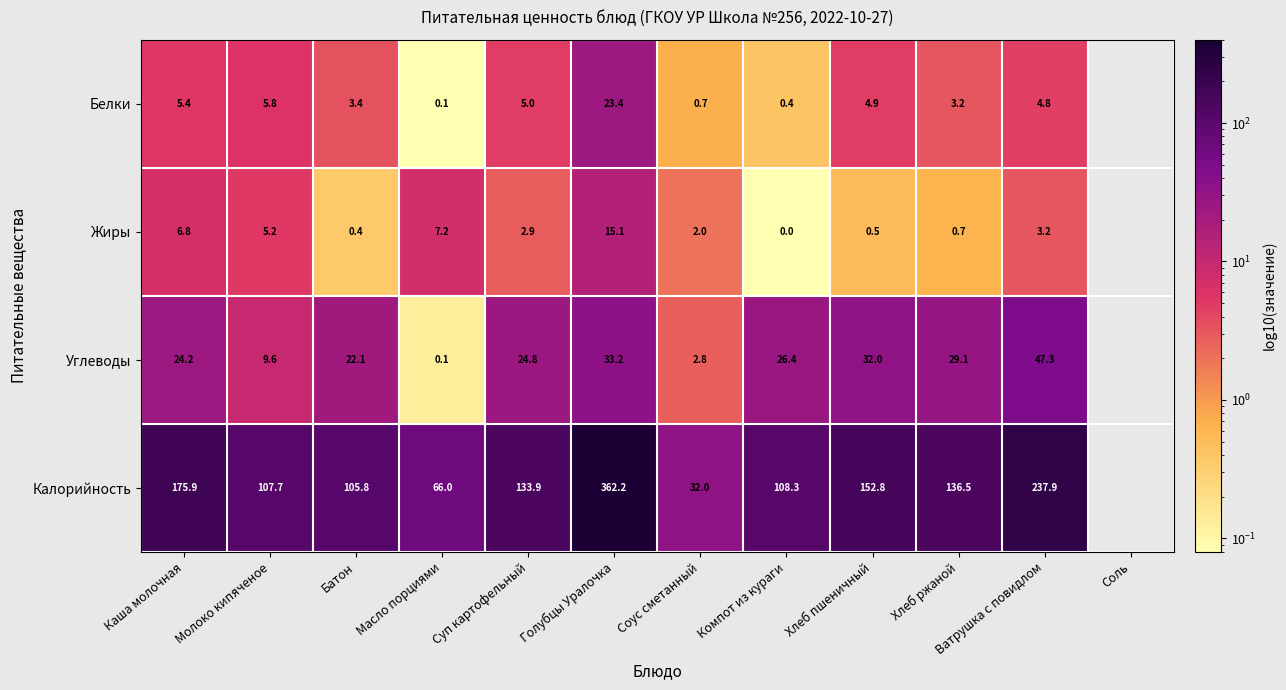

What is the greatest value displayed?

362.2